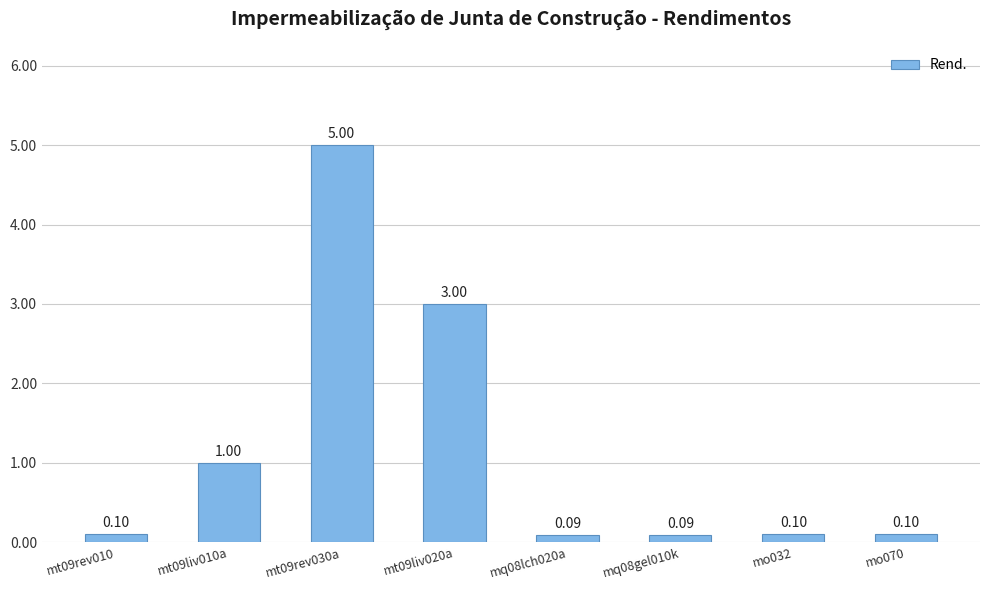

What is the approximate value at mq08lch020a?

0.1